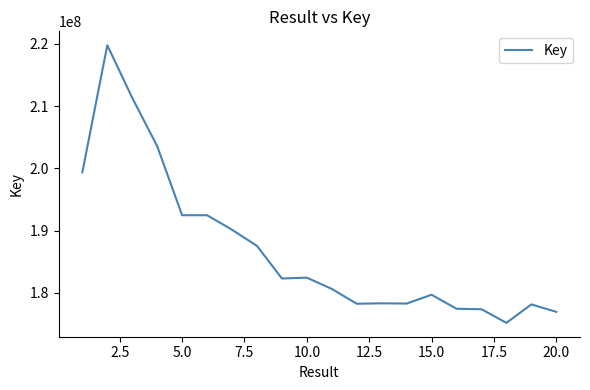

What is the minimum value shown in the chart?

175173181